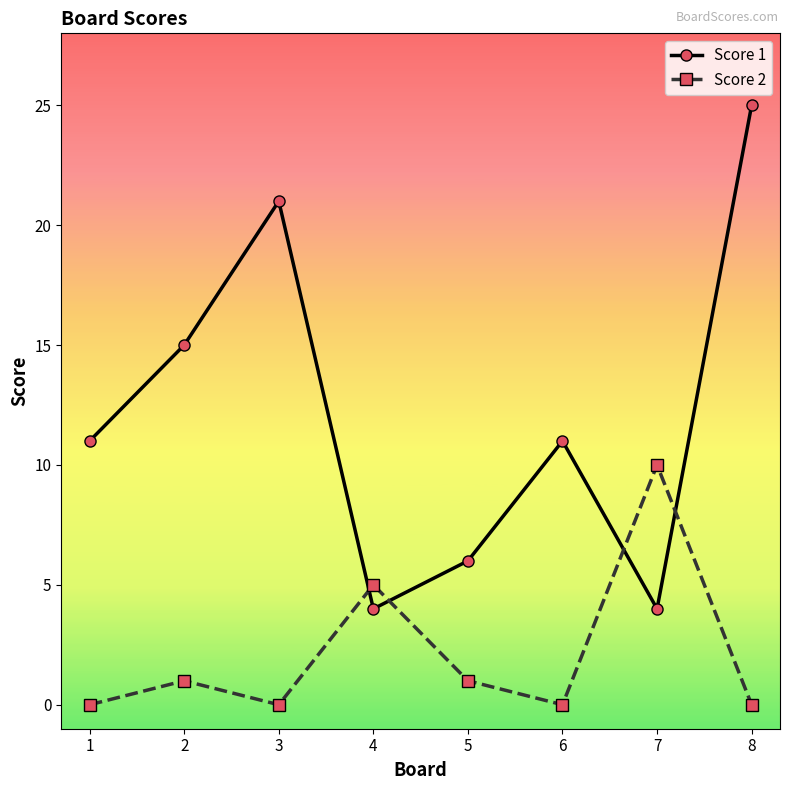

At which label does Score 1 reach its peak?

8